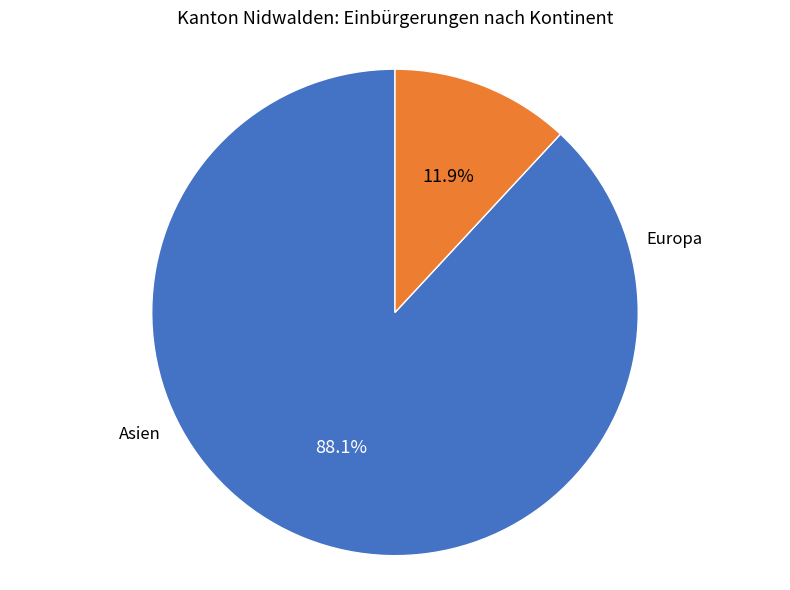

Does any single category account for the majority?

Yes